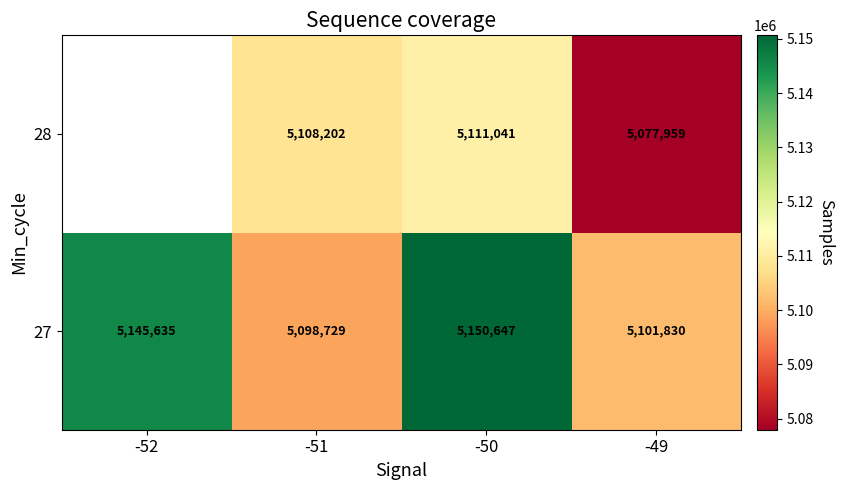

Between -51 and -49, which series saw the biggest shift?

28